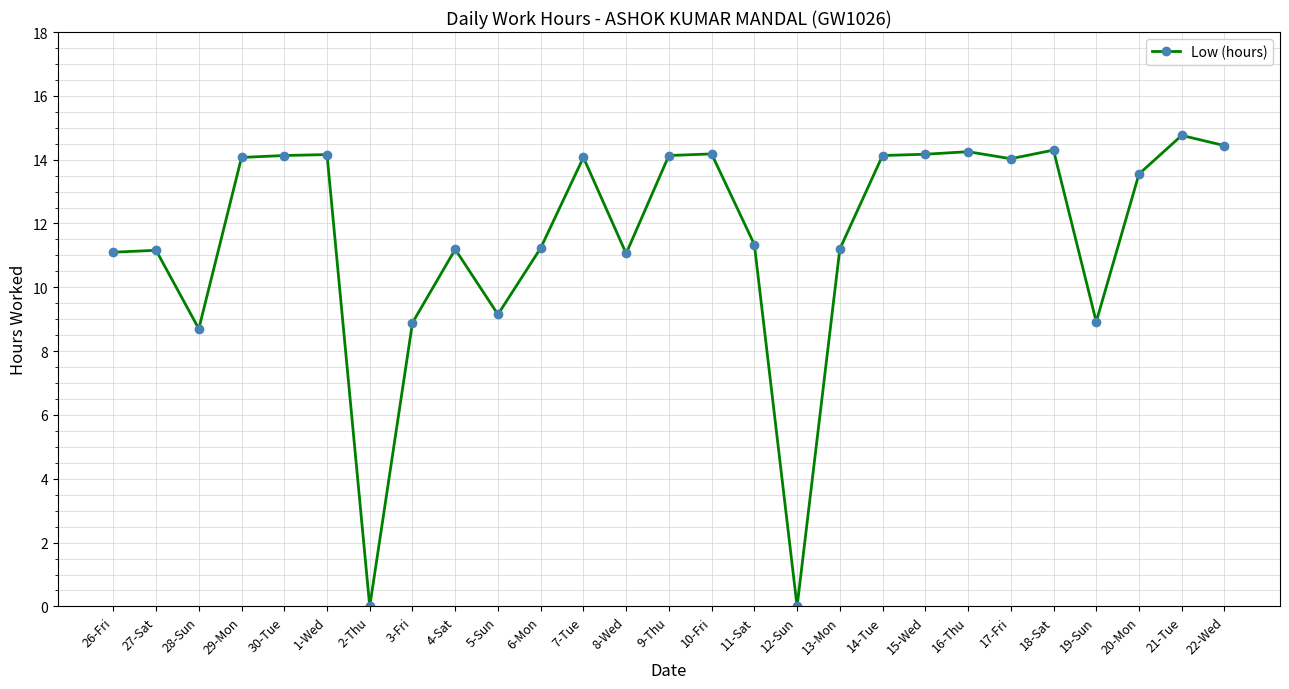

Approximately how many times larger is the value at 18-Sat compared to 30-Tue?

1.0